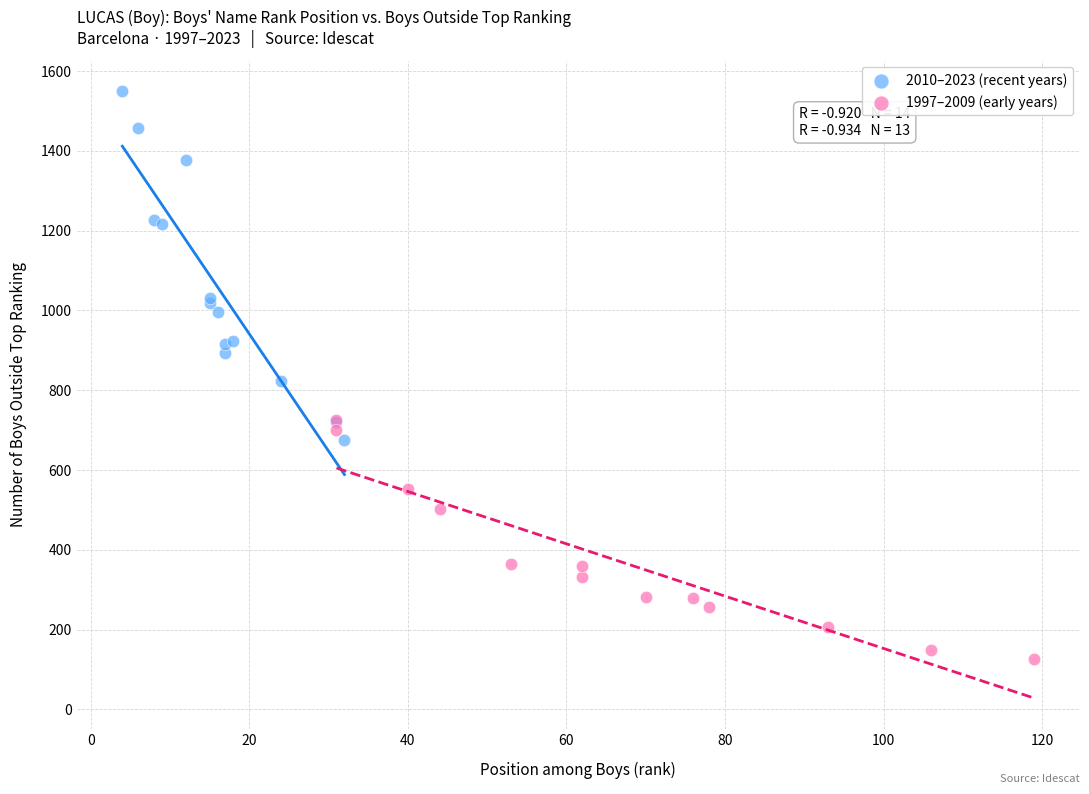

Which series reaches the minimum Y coordinate?

1997–2009 (early years)